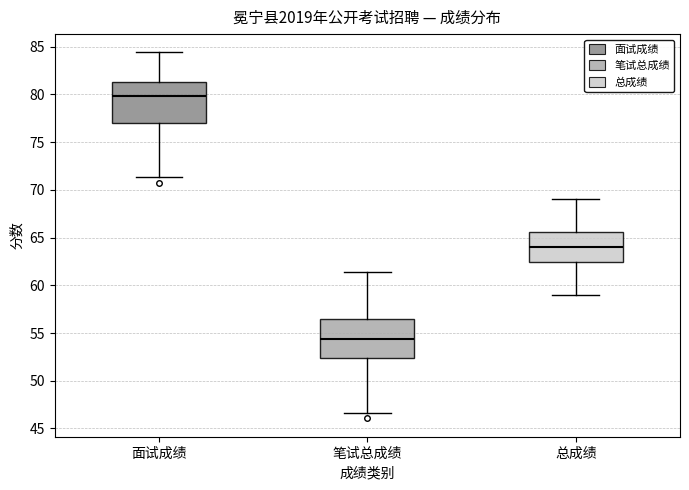

Reading left to right, transcribe this box plot: for each box, give where its median line is, the range the box spans, and where its two whiskers end, as read against the y-axis. The values are not printed on the chart, so give them approximately, as read against the axis.

面试成绩: median 80.0, box 77.0 to 81.5, whiskers 71.5 to 84.5
笔试总成绩: median 54.5, box 52.5 to 56.5, whiskers 46.5 to 61.5
总成绩: median 64.0, box 62.5 to 65.5, whiskers 59.0 to 69.0